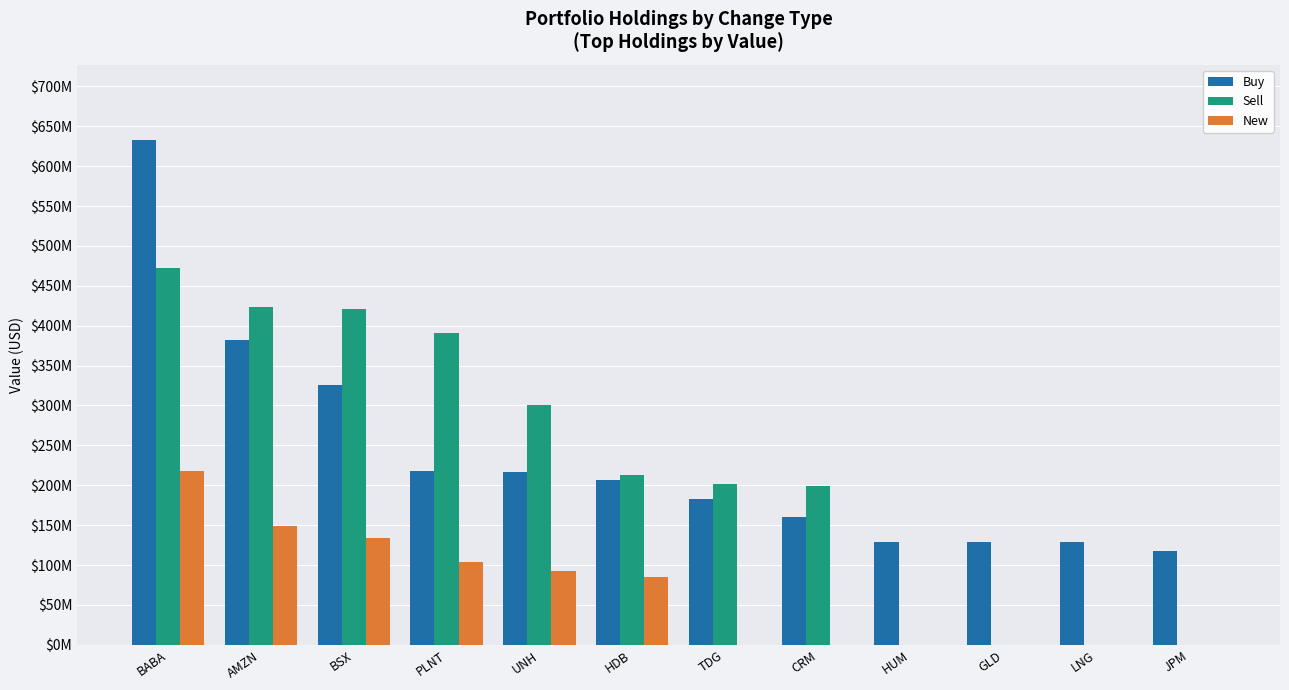

Are the bars horizontal?

No